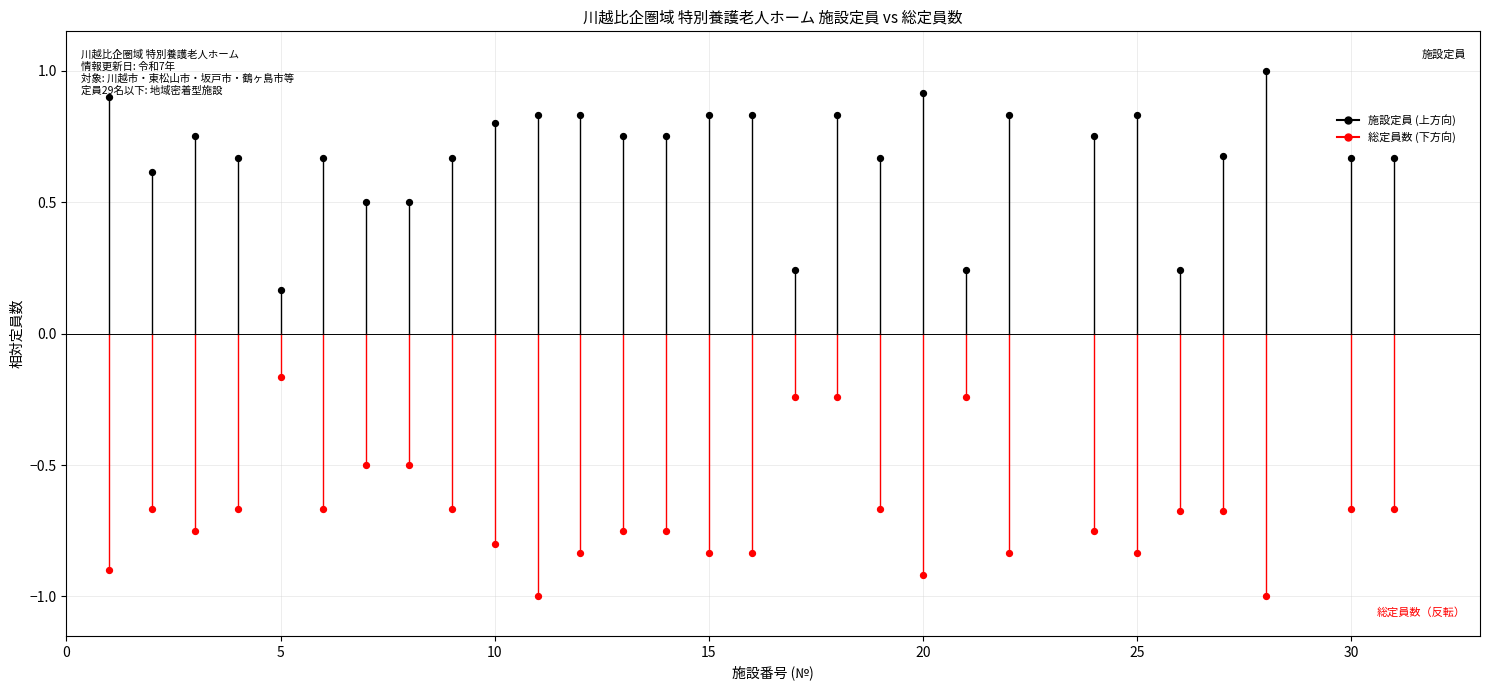

Across all data points, what is the range of X values (max minus min)?

30.0